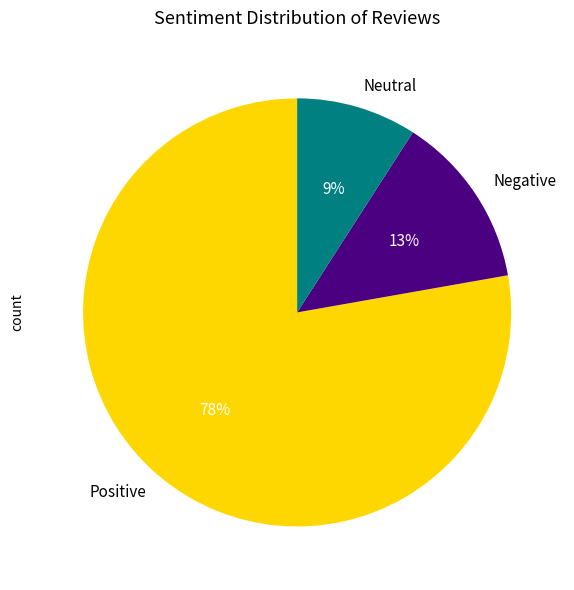

What is the majority slice?

Positive